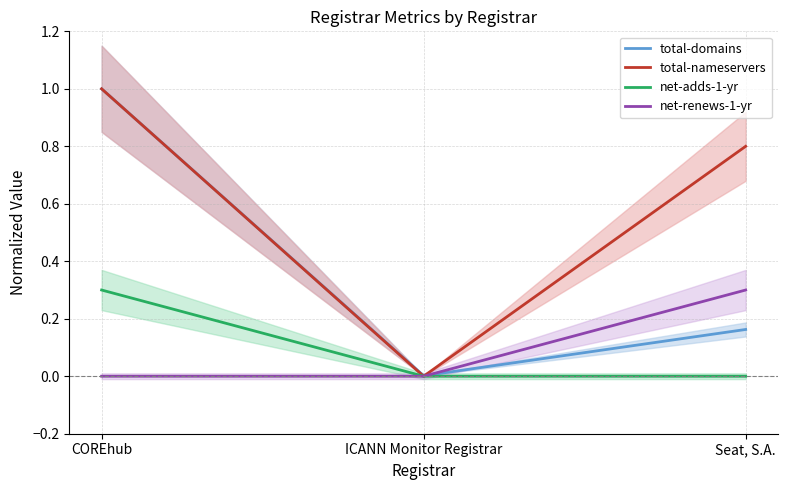

Which category has the highest value across all series?

COREhub